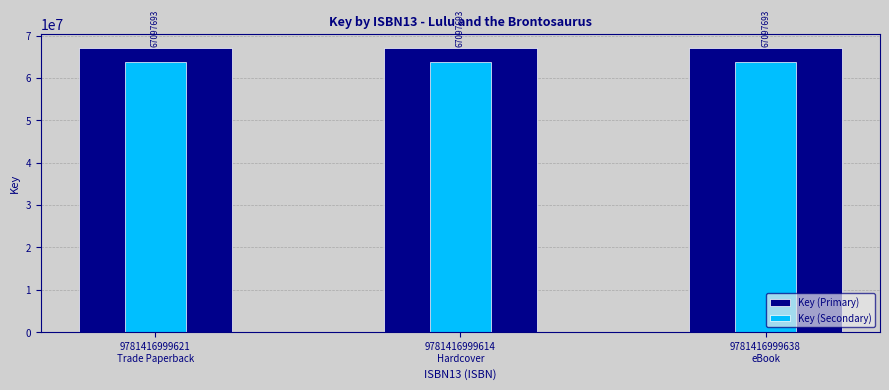

Which series has the widest spread of values?

Key (Primary)